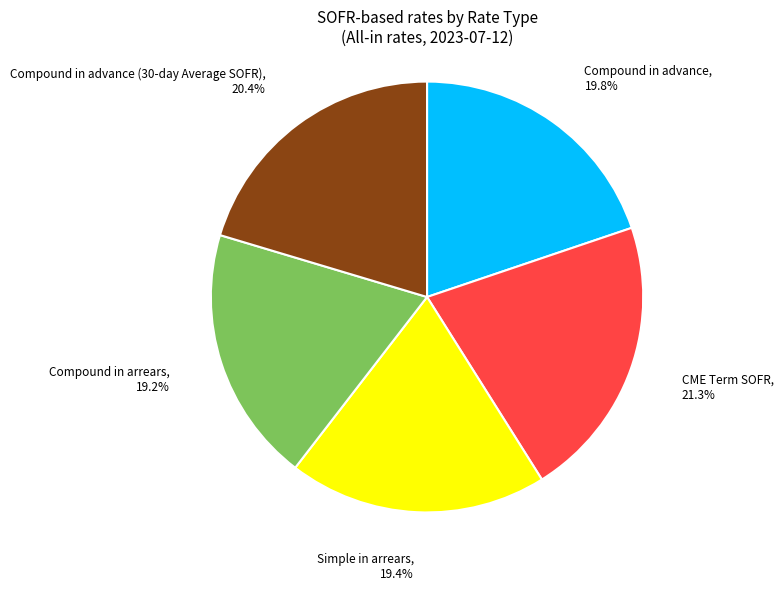

Which has a higher value, CME Term SOFR or Compound in advance?

CME Term SOFR